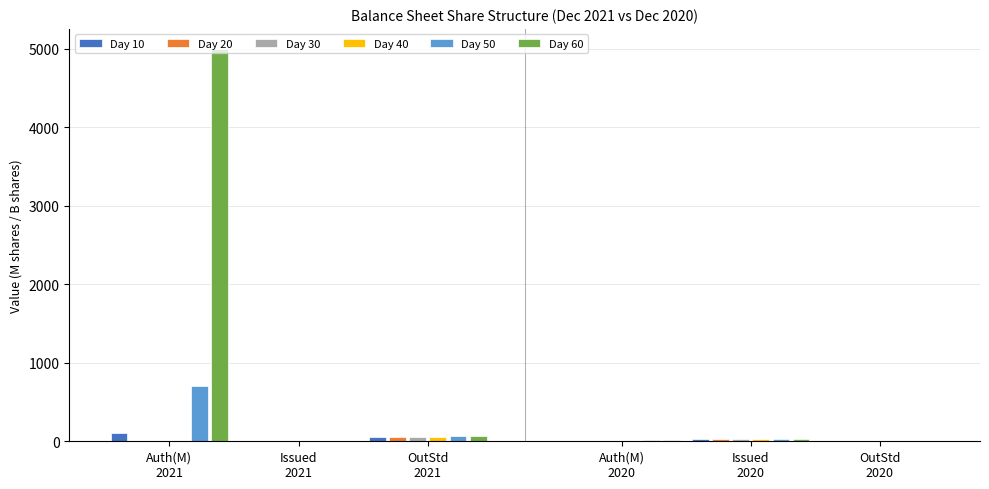

Is the value of Day 60 at OutStd
2021 greater than the value of Day 30 at Auth(M)
2021?

Yes